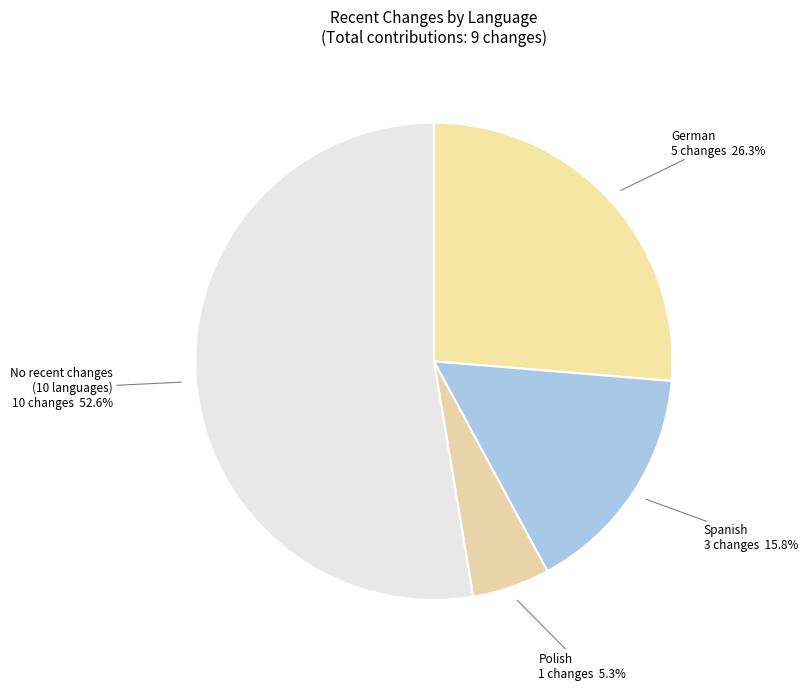

Is there any slice that represents more than half of the pie?

Yes